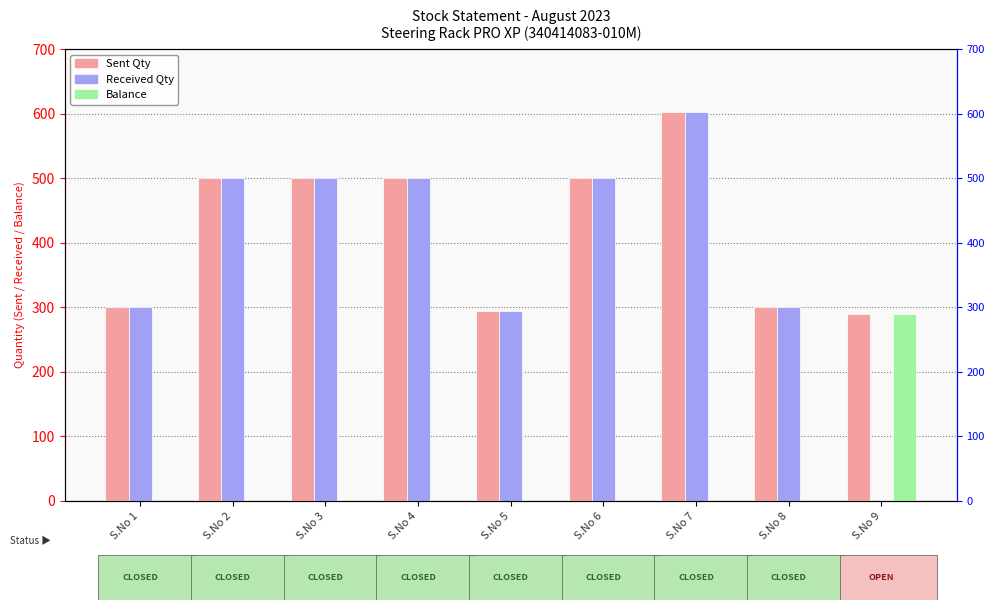

What is the value of the Received Qty bar at the 6th from the left?

500